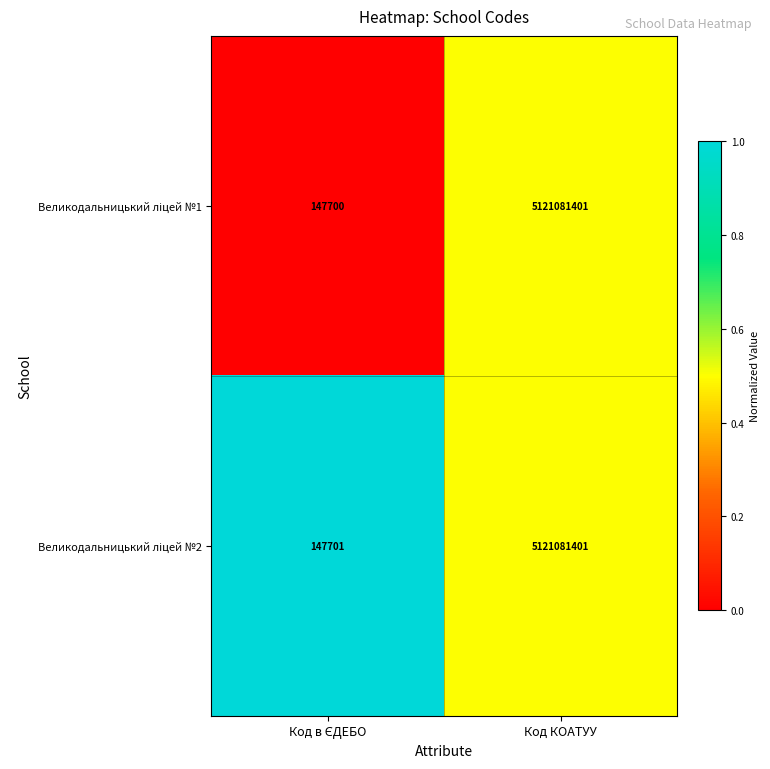

At which category is the sum across all series the highest?

Код КОАТУУ